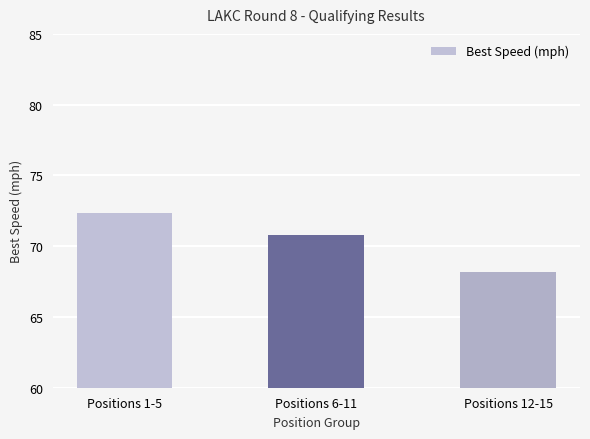

What value does the data have at Positions 12-15?

68.2